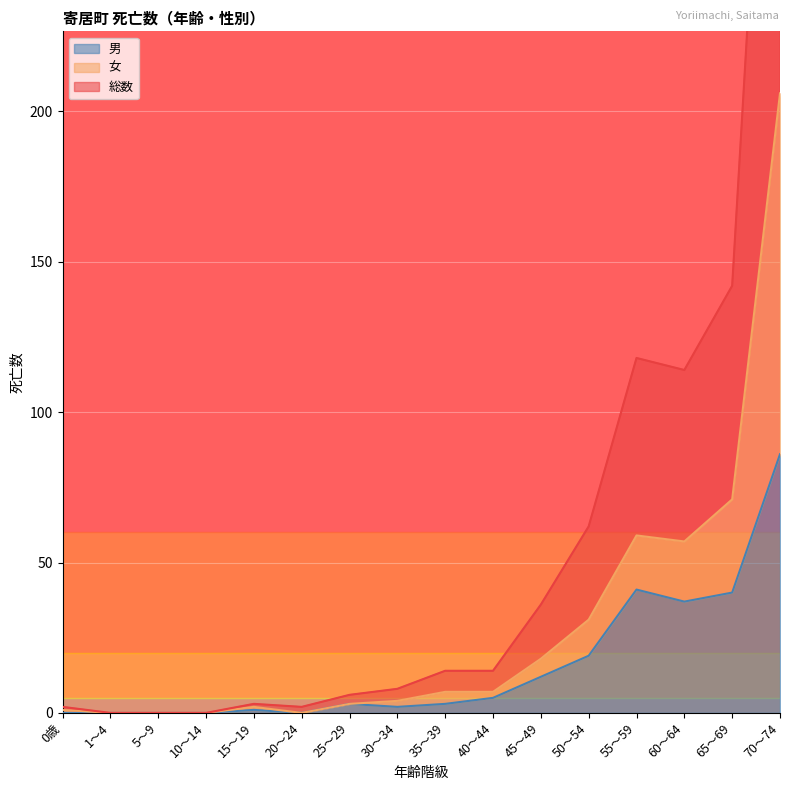

How many values in the 男 series exceed 3?

7